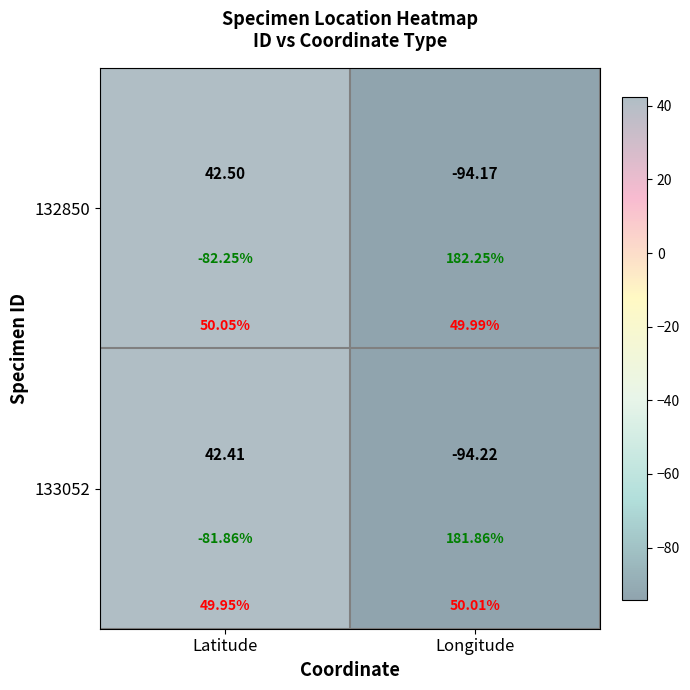

What is the approximate value of 132850 at Latitude?

42.5